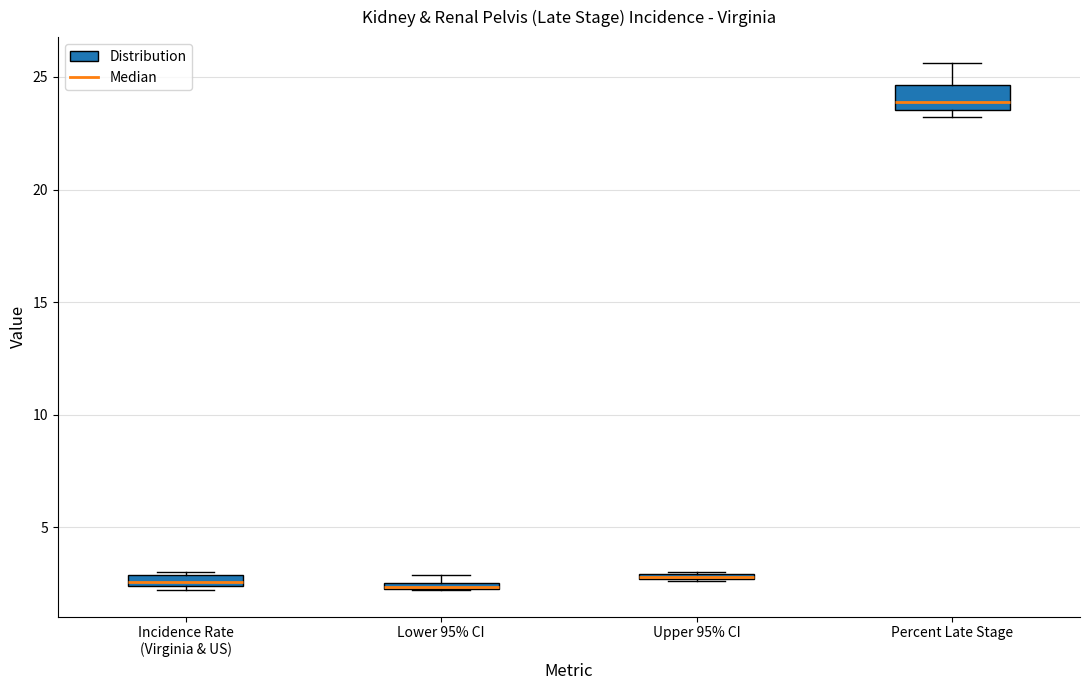

Where is the lower edge of the box for Lower 95% CI on the y-axis? The values are not printed on the chart, so give them approximately, as read against the axis.

2.0